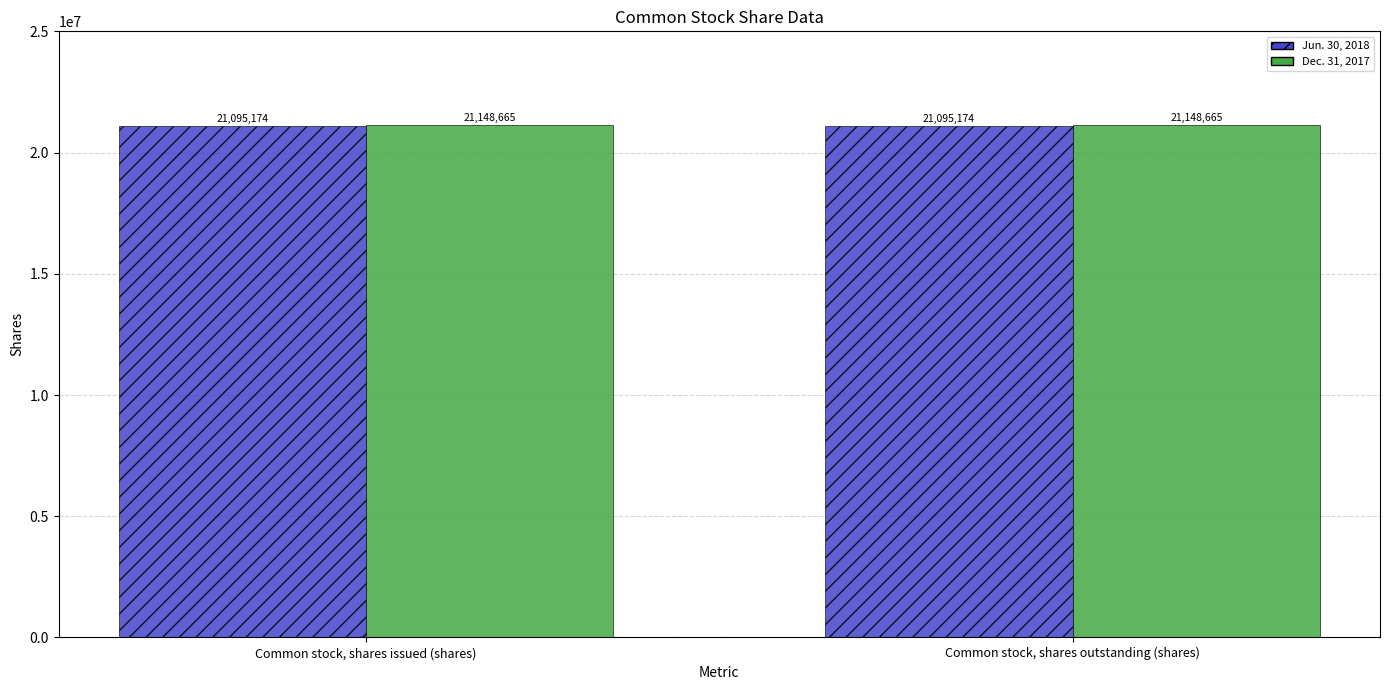

What are all the series names shown in the legend?

Jun. 30, 2018, Dec. 31, 2017